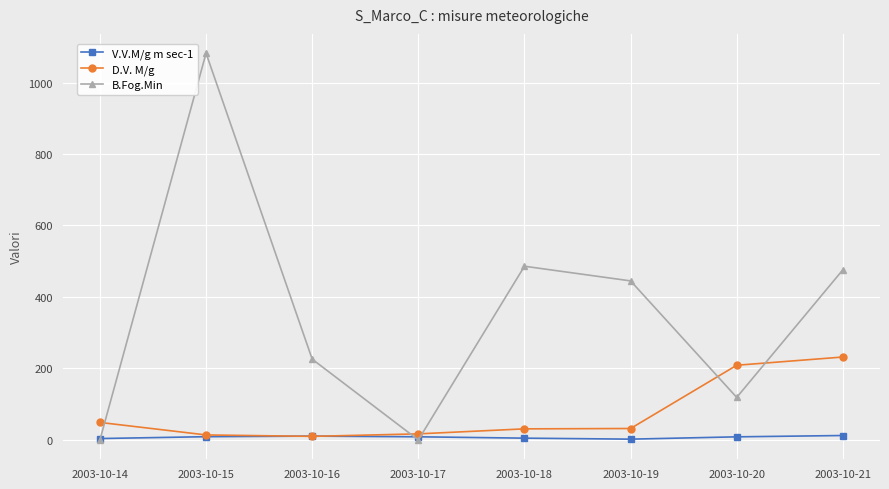

What is the highest value of the B.Fog.Min series?

1082.0